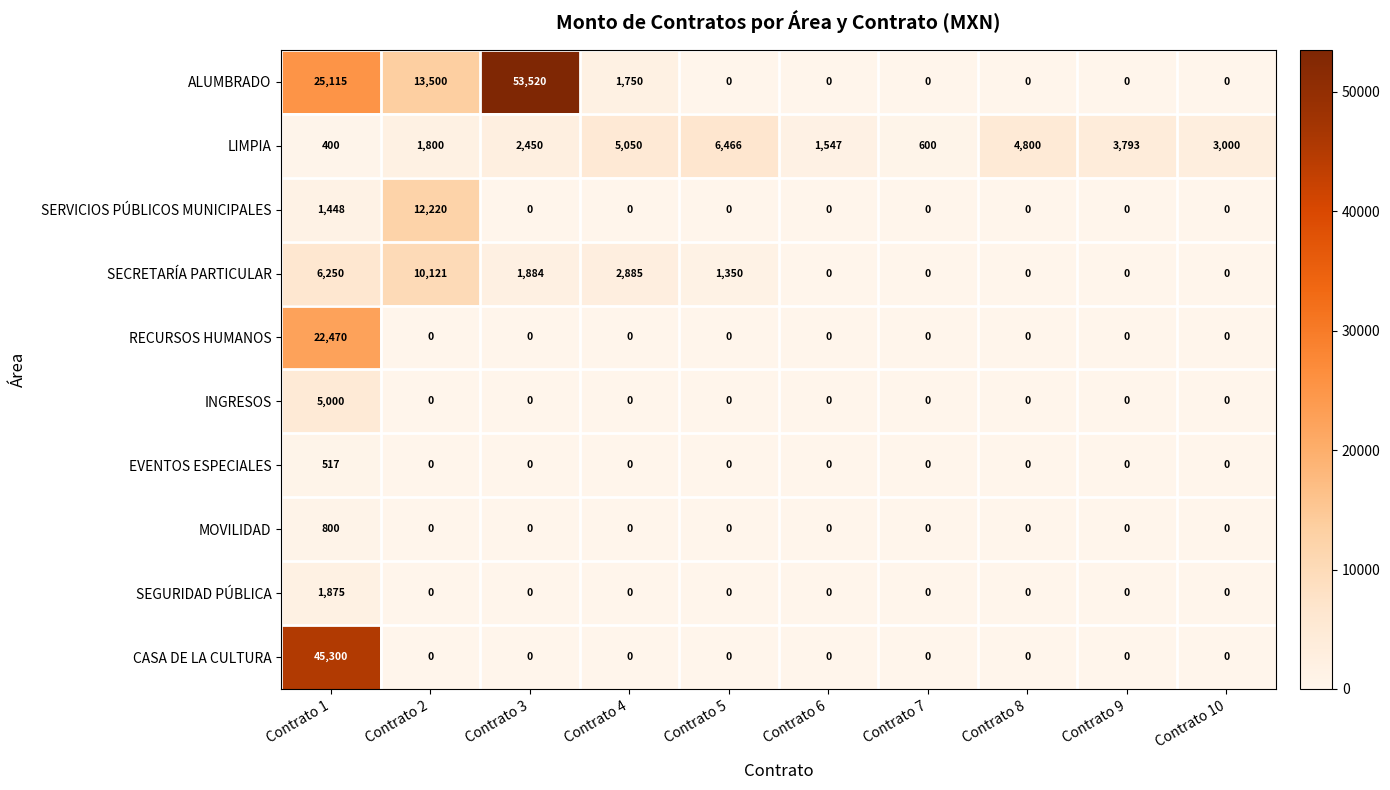

What is the difference between the MOVILIDAD values at Contrato 8 and Contrato 1?

800